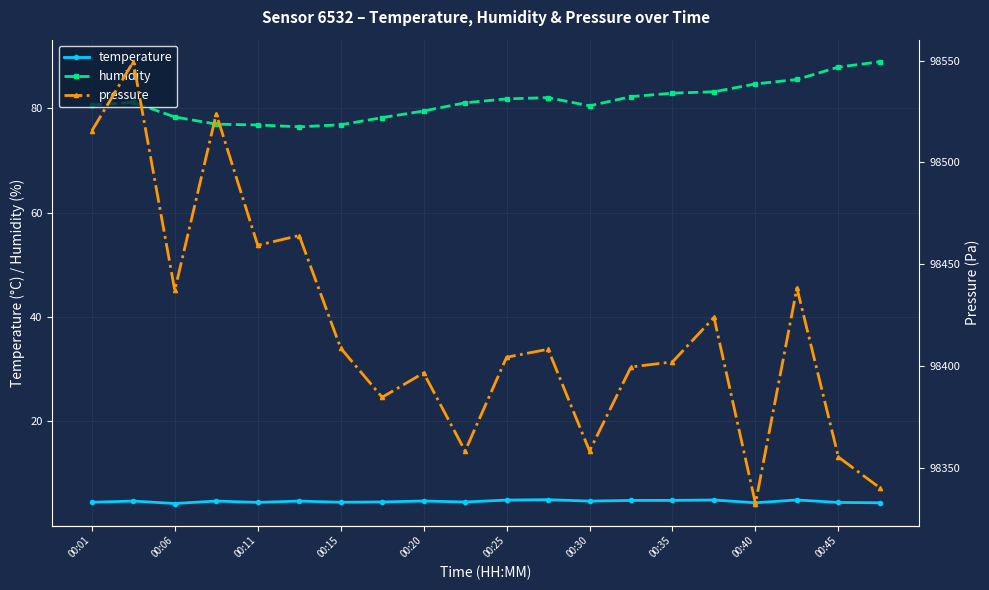

True or false: temperature and humidity cross at least once.

False